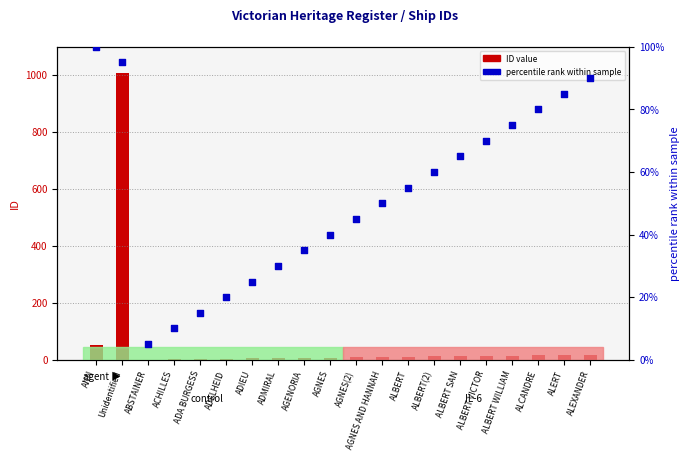

Is the value of ID value at ALERT greater than the value of percentile rank at ALEXANDER?

No